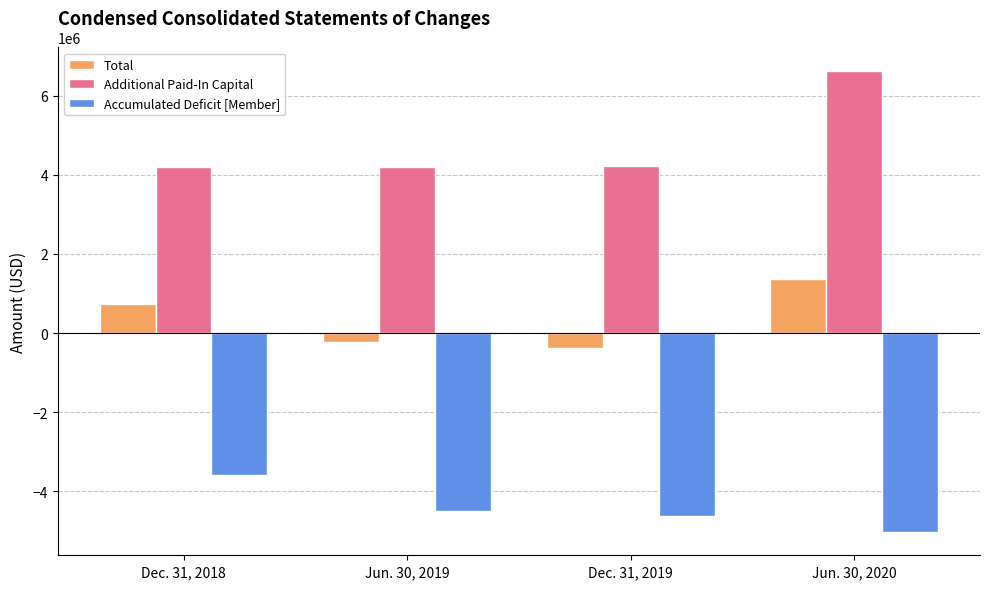

Which category has the lowest value across all series?

Jun. 30, 2020